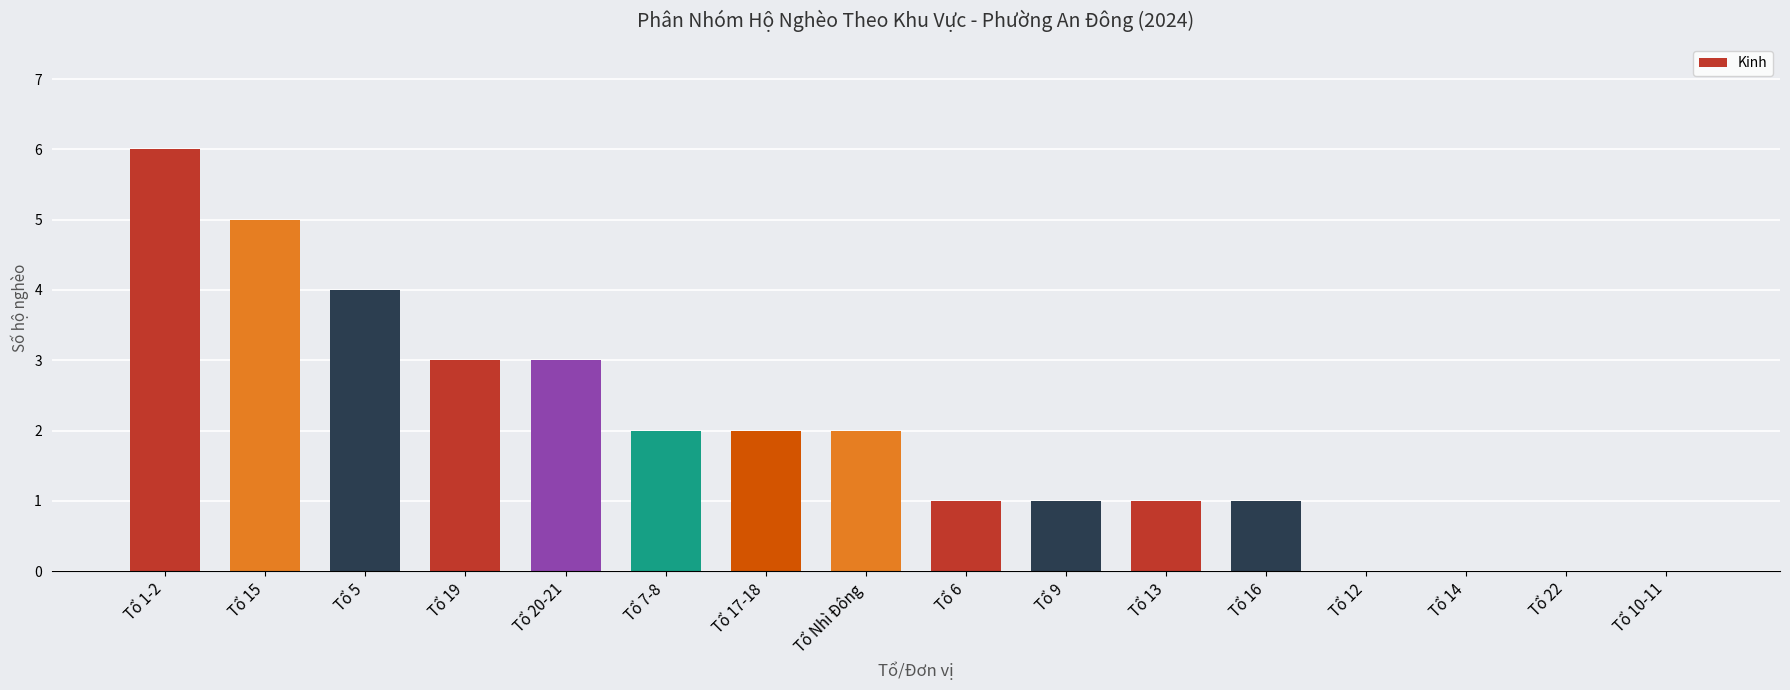

What is the average value?

2